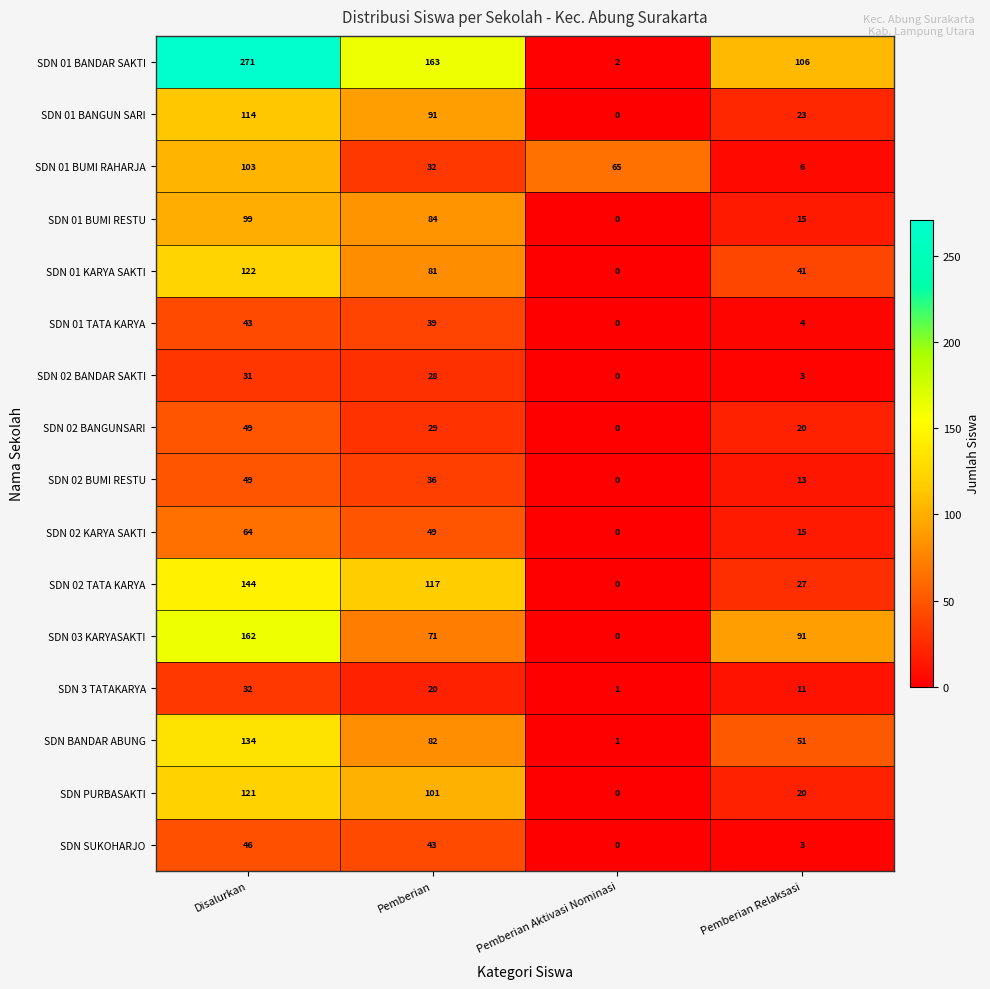

Rank the series at Pemberian from lowest to highest value.

SDN 3 TATAKARYA, SDN 02 BANDAR SAKTI, SDN 02 BANGUNSARI, SDN 01 BUMI RAHARJA, SDN 02 BUMI RESTU, SDN 01 TATA KARYA, SDN SUKOHARJO, SDN 02 KARYA SAKTI, SDN 03 KARYASAKTI, SDN 01 KARYA SAKTI, SDN BANDAR ABUNG, SDN 01 BUMI RESTU, SDN 01 BANGUN SARI, SDN PURBASAKTI, SDN 02 TATA KARYA, SDN 01 BANDAR SAKTI